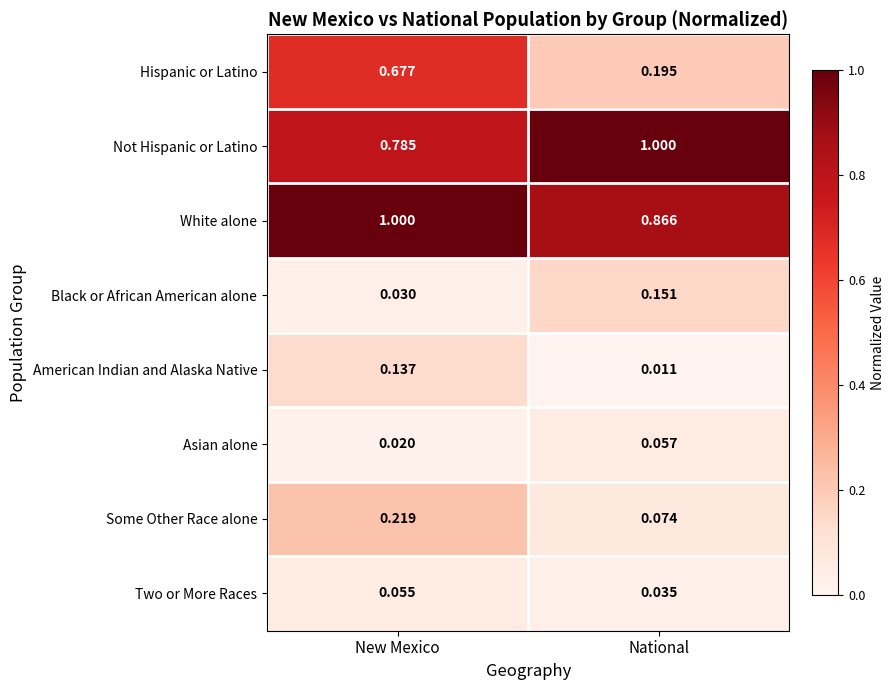

Rank the categories by White alone value from lowest to highest.

National, New Mexico